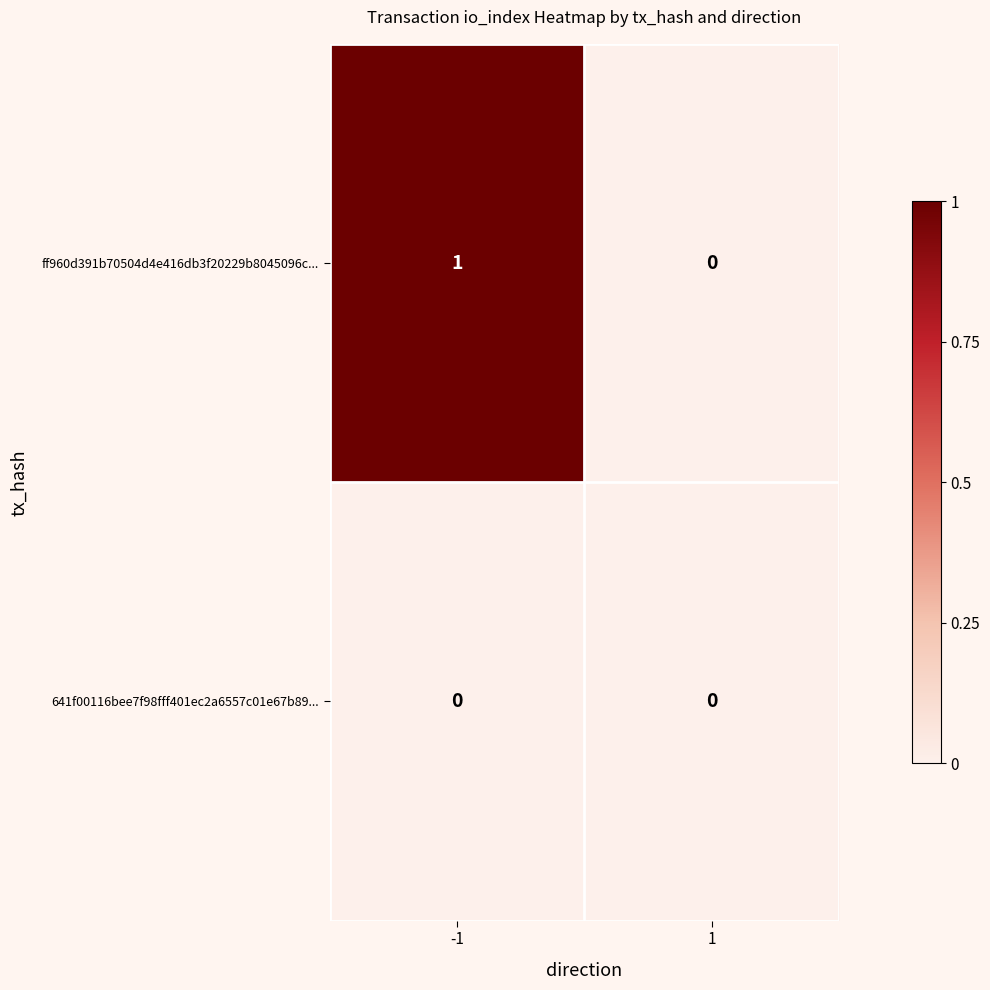

True or false: ff960d391b70504d4e416db3f20229b8045096c... has a value of -1 at 1.

False